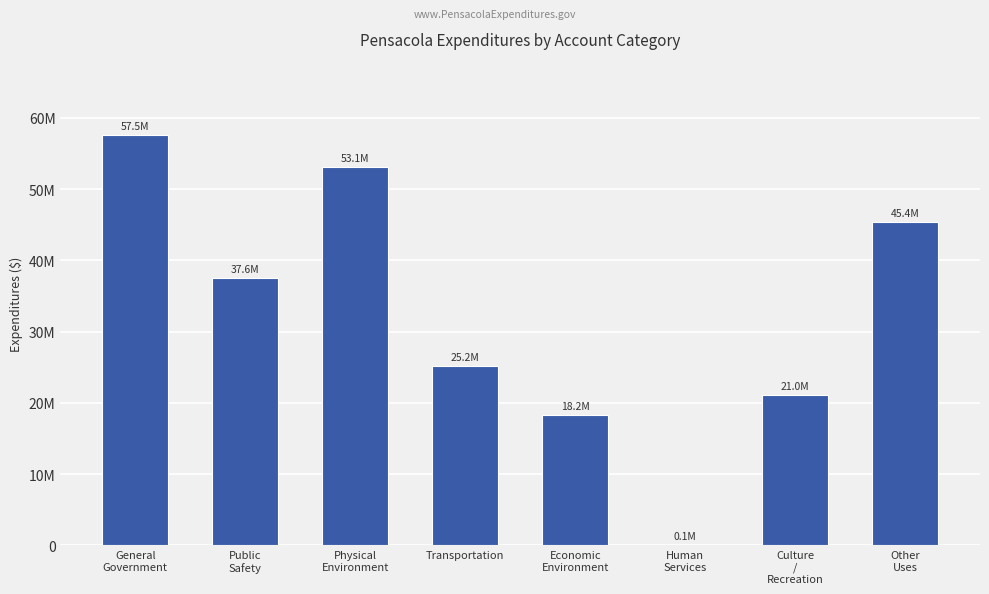

Rank the categories by value from highest to lowest.

General
Government, Physical
Environment, Other
Uses, Public
Safety, Transportation, Culture
/
Recreation, Economic
Environment, Human
Services